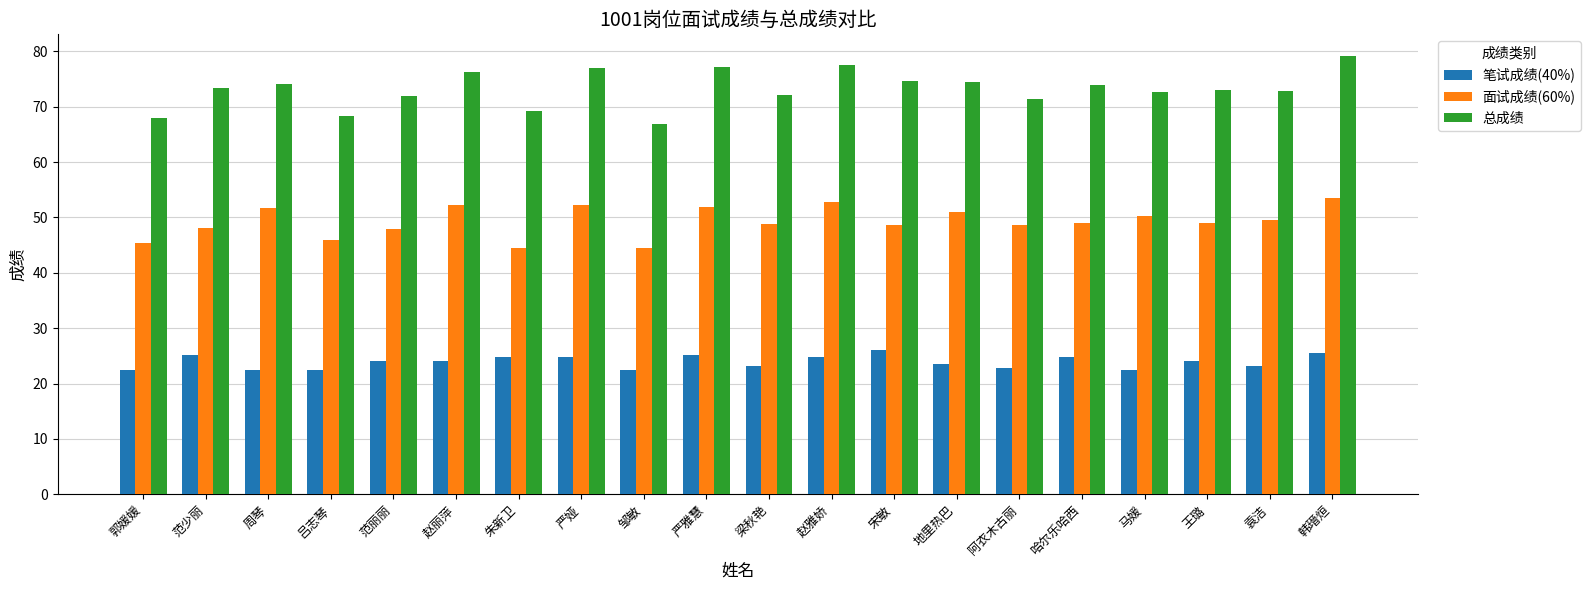

What is the spread (max minus min) of values at 地里热巴?

50.9